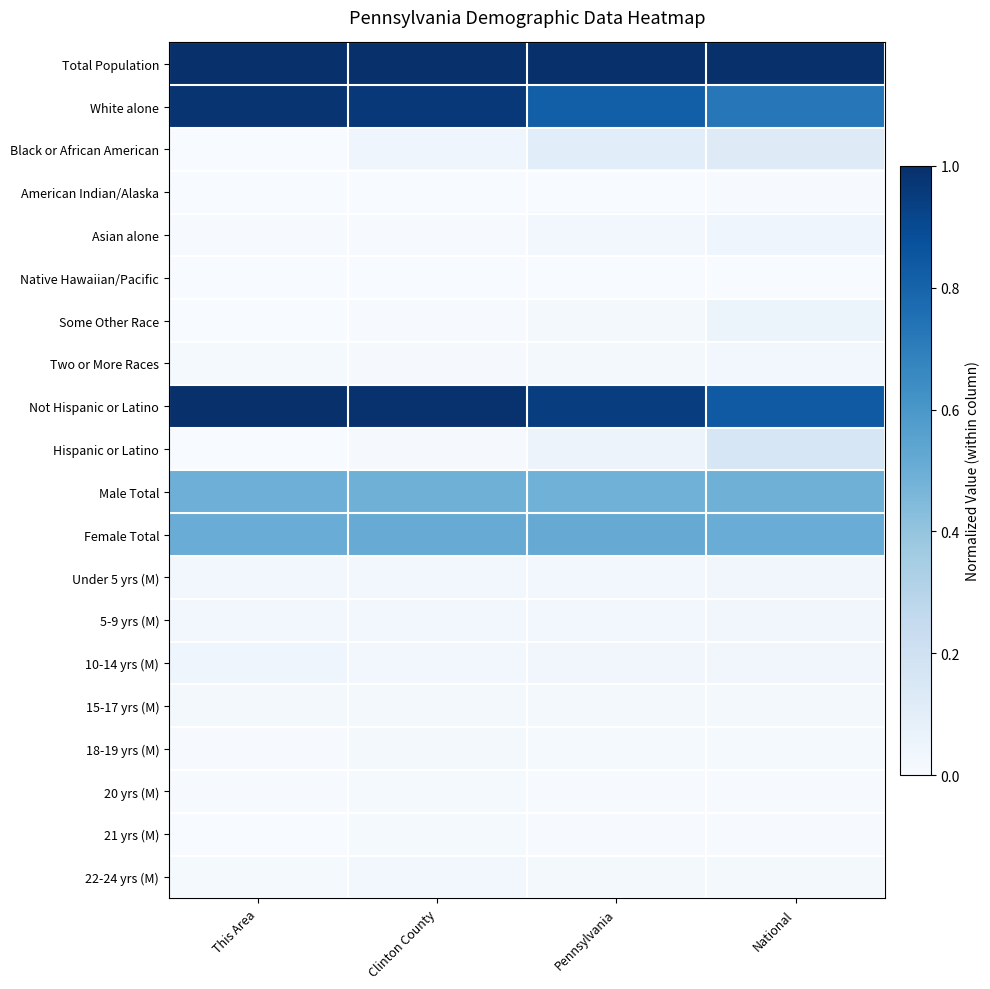

What is the spread (max minus min) of values at Clinton County?

1.0